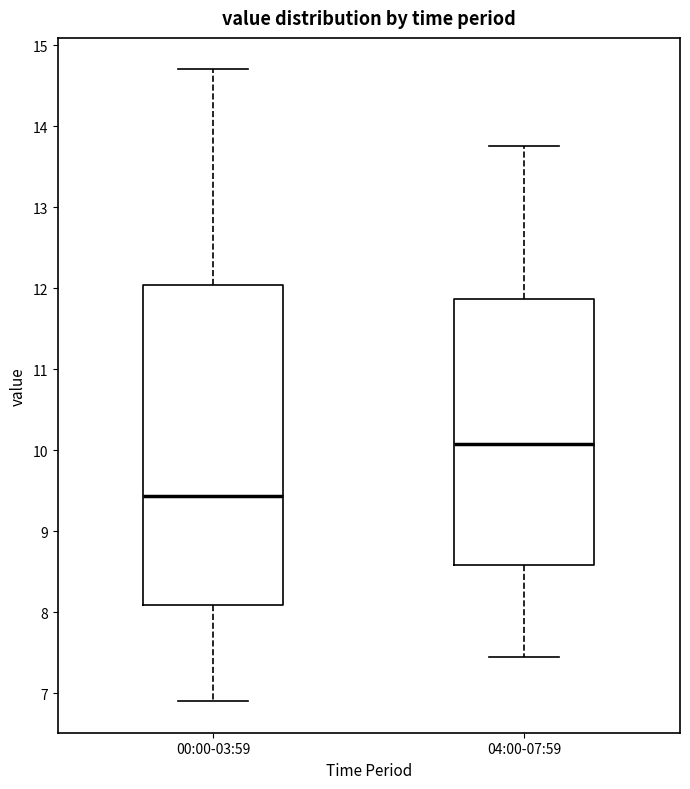

Reading left to right, transcribe this box plot: for each box, give where its median line is, the range the box spans, and where its two whiskers end, as read against the y-axis. The values are not printed on the chart, so give them approximately, as read against the axis.

00:00-03:59: median 9.4, box 8.1 to 12.0, whiskers 6.9 to 14.7
04:00-07:59: median 10.1, box 8.6 to 11.9, whiskers 7.5 to 13.8